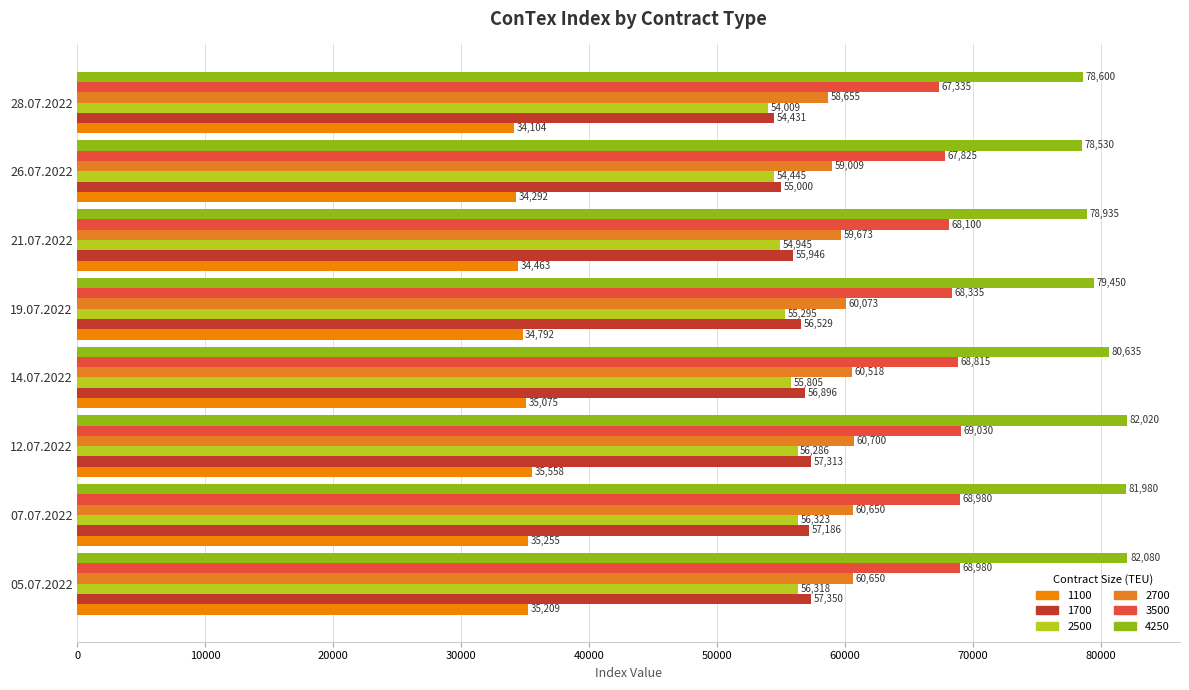

Which has a higher value, 14.07.2022 or 26.07.2022?

14.07.2022